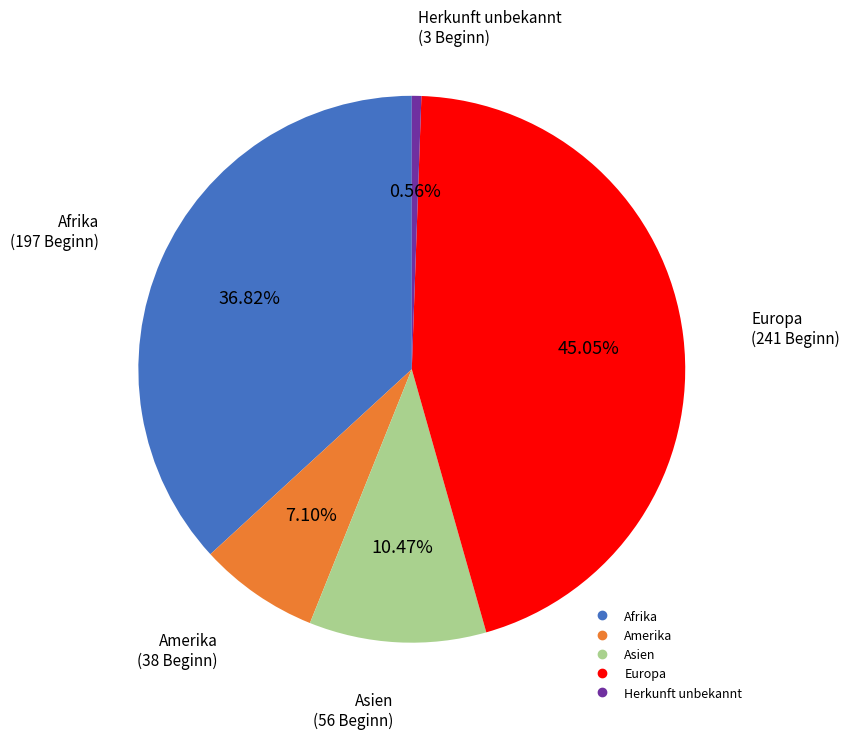

Count the number of slices in the pie.

5